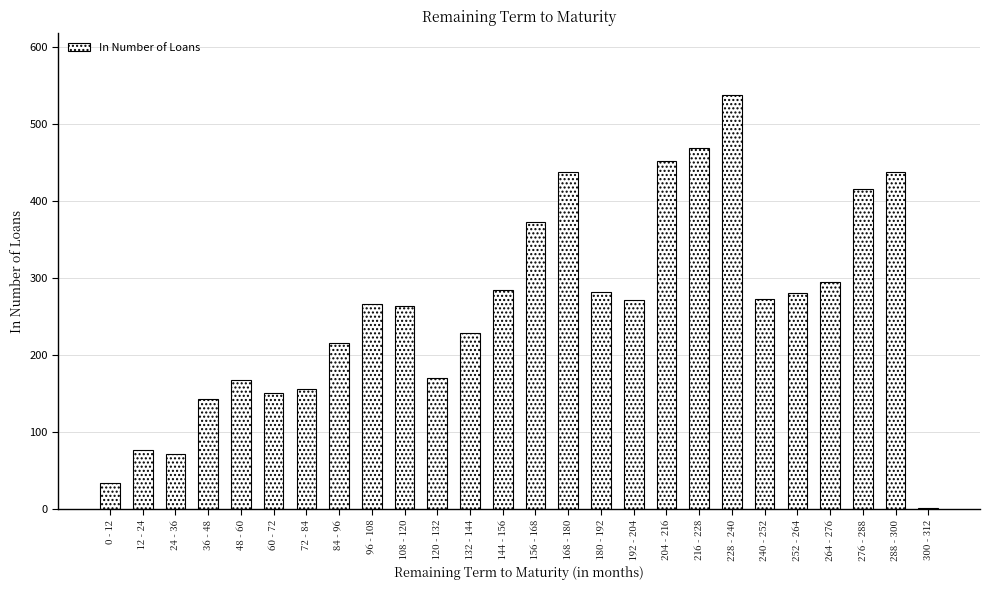

Which label corresponds to the largest value in the chart?

228 - 240